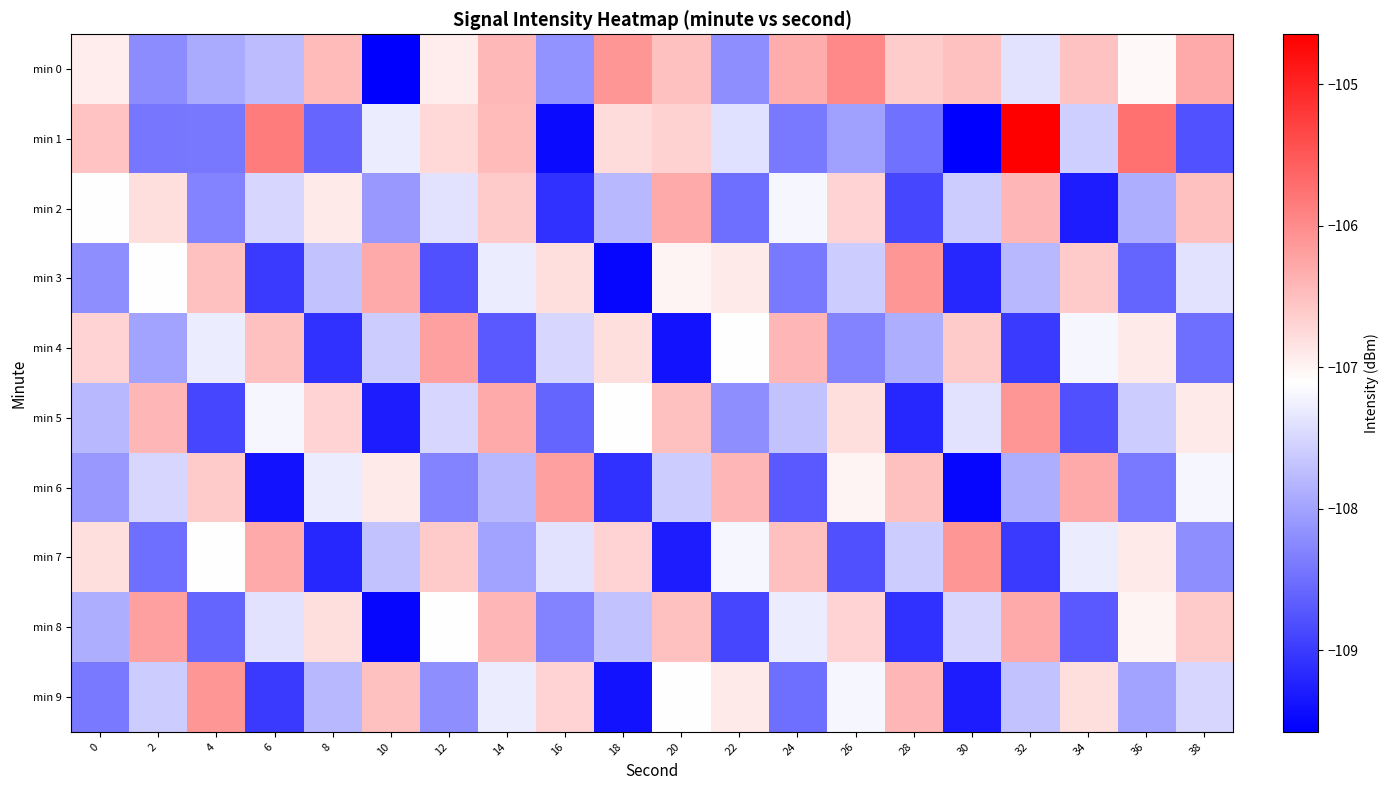

How many categories are shown in the chart?

20